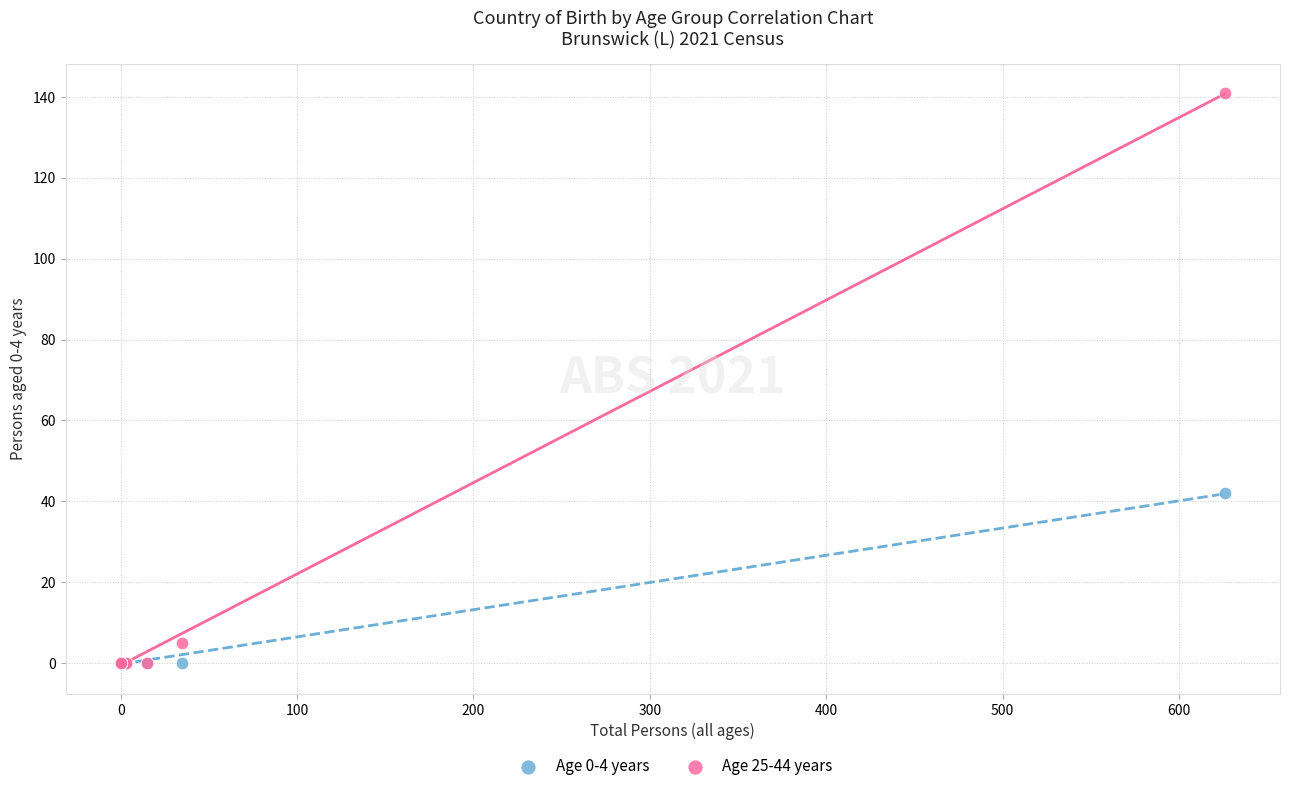

Across all series, what Y value is closest to 70?

42